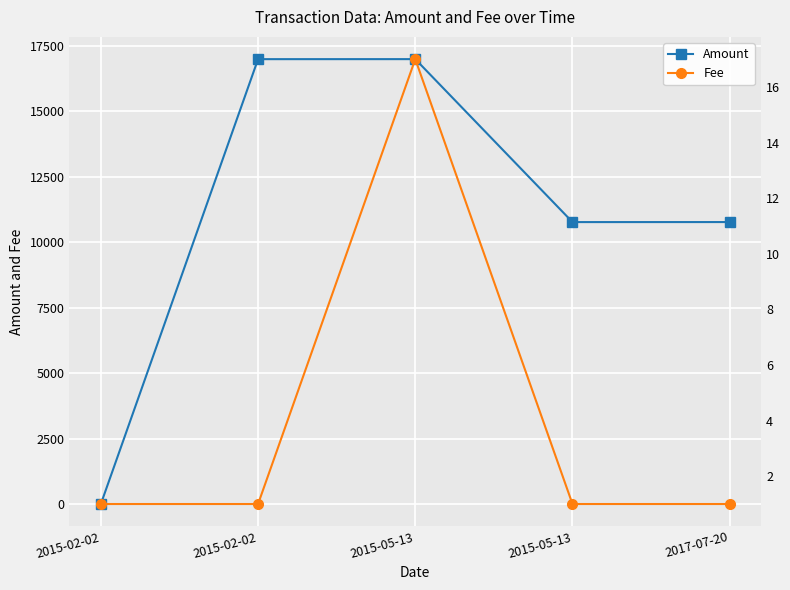

What is the label of the 1st point from the right?

2017-07-20